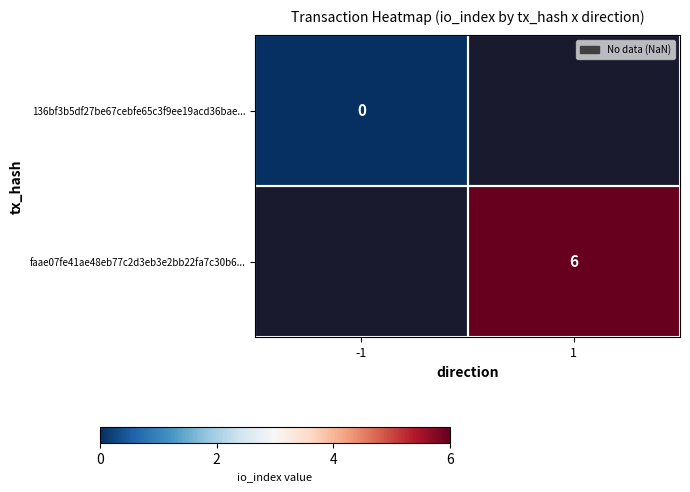

Which category has the highest value across all series?

1